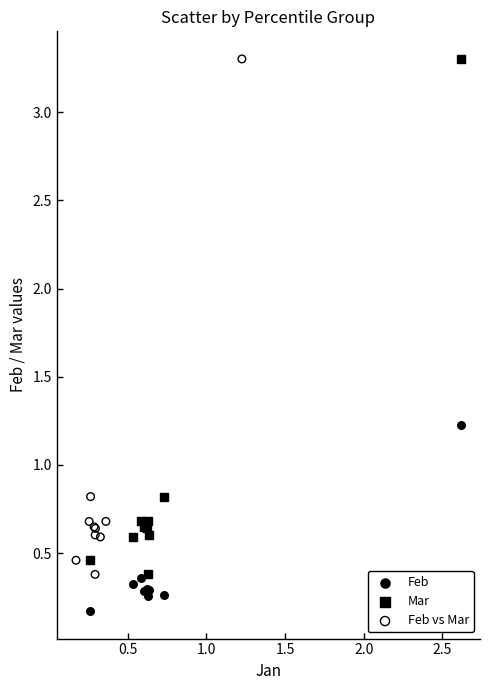

Which series reaches the minimum Y coordinate?

Feb